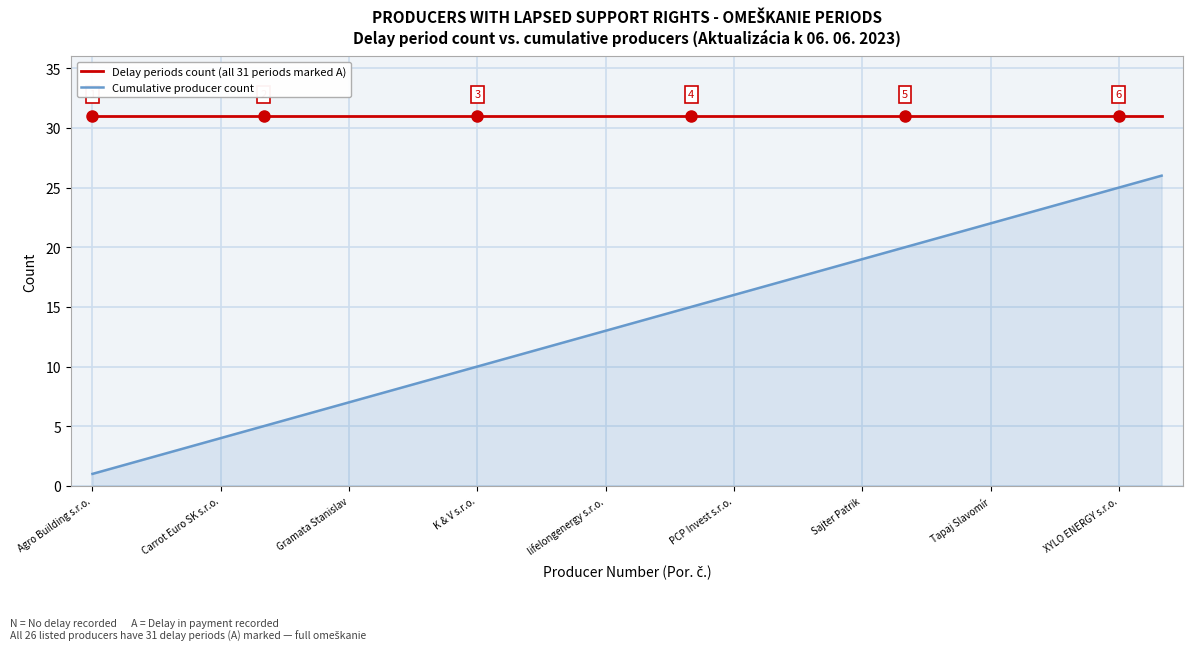

Which series has the largest total across all categories?

Delay periods count (all 31 periods marked A)